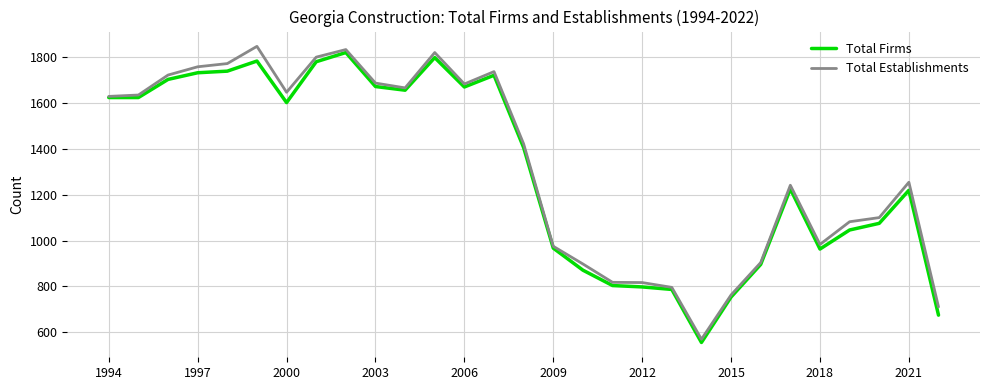

Rank the series by their maximum value, from highest to lowest.

Total Establishments, Total Firms